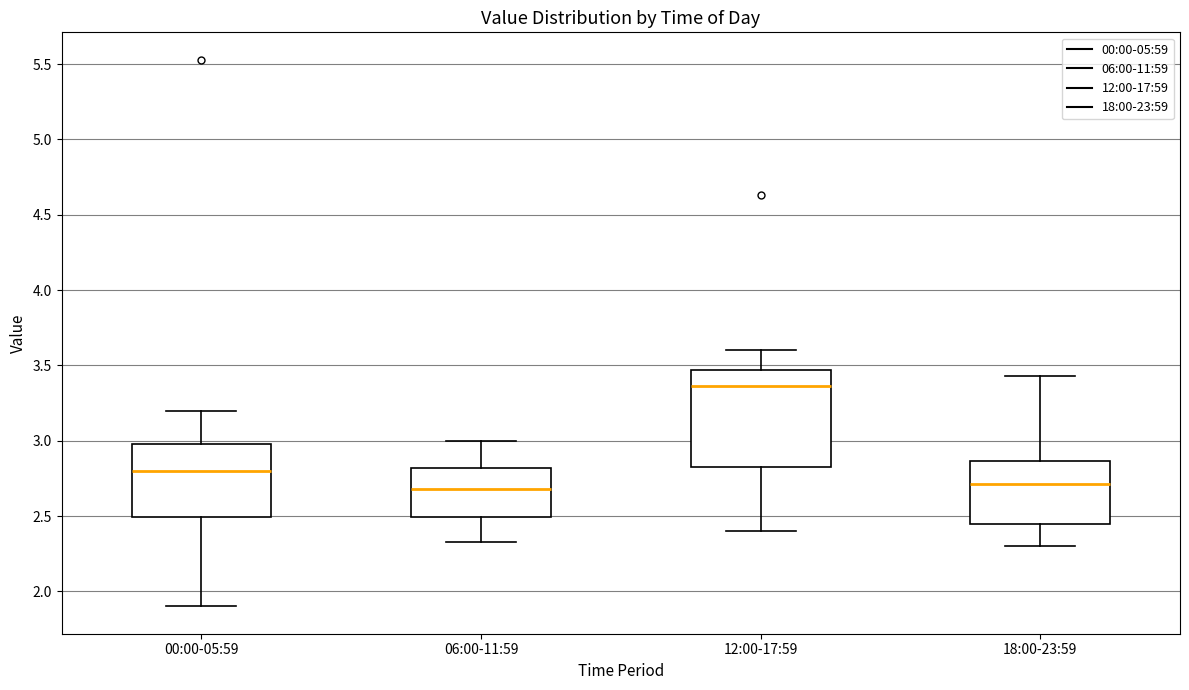

Where does the upper whisker of the box for 12:00-17:59 end on the y-axis? The values are not printed on the chart, so give them approximately, as read against the axis.

3.60